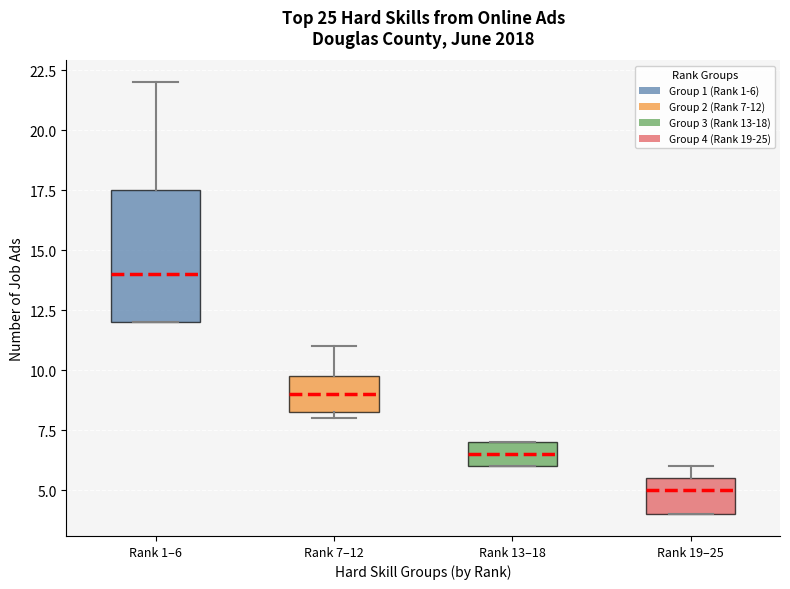

Which box is the tallest, from its lower edge to its upper edge?

Rank 1–6